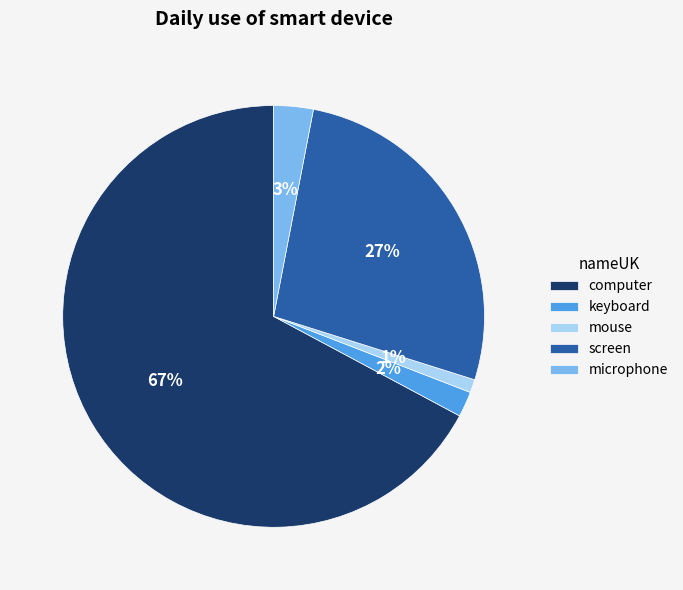

To the nearest percent, what percentage of the pie is keyboard?

2%